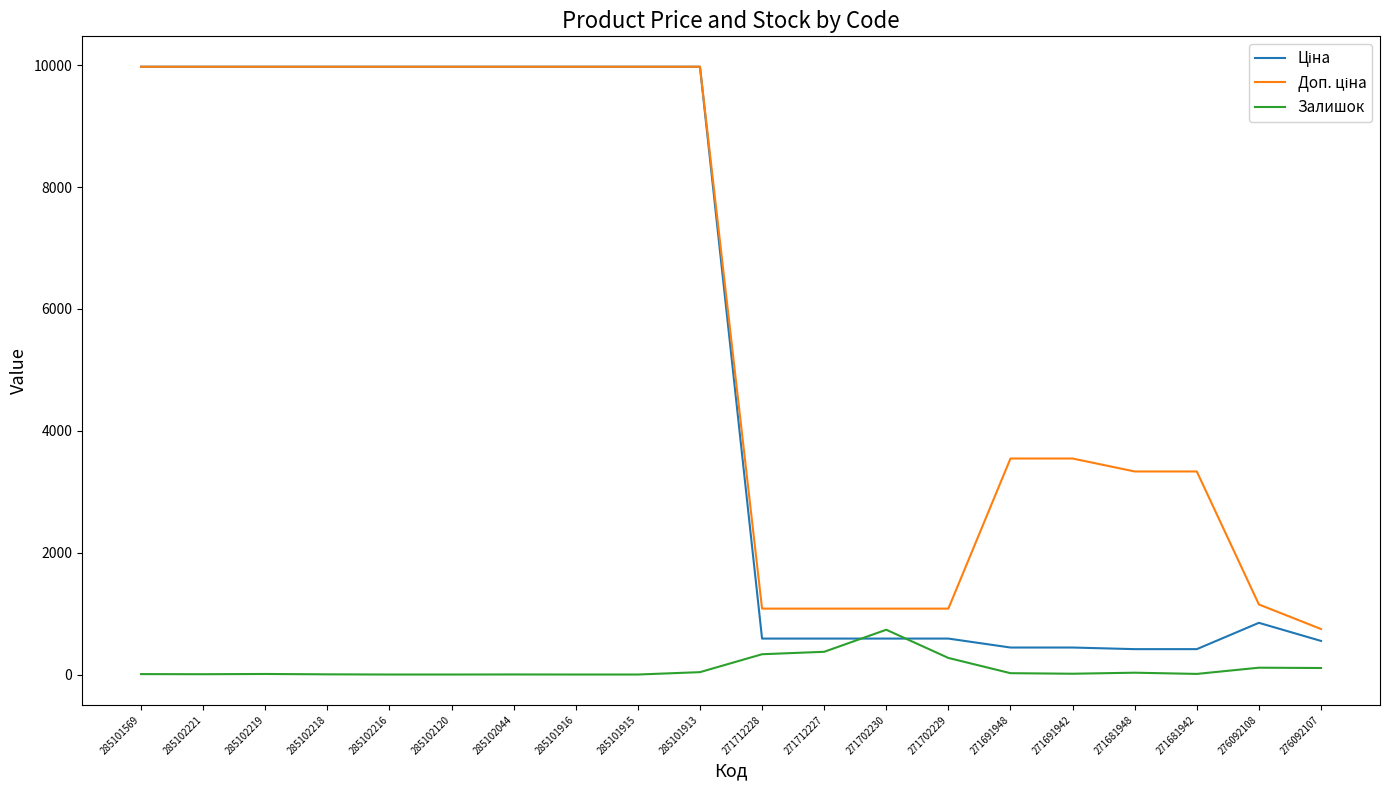

What is the sum of all Залишок values?

2071.0